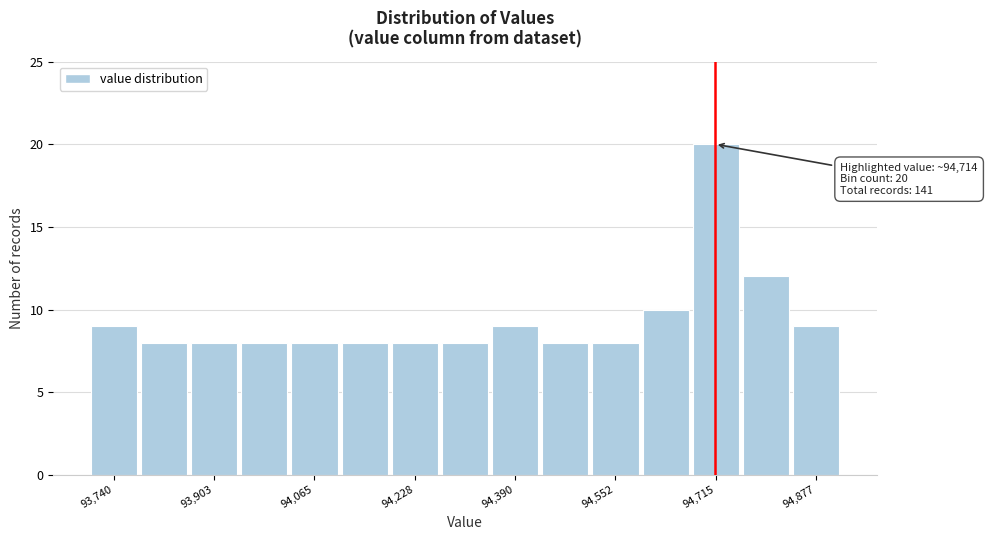

Over which range of the x-axis is the bar tallest?

94680 to 94760